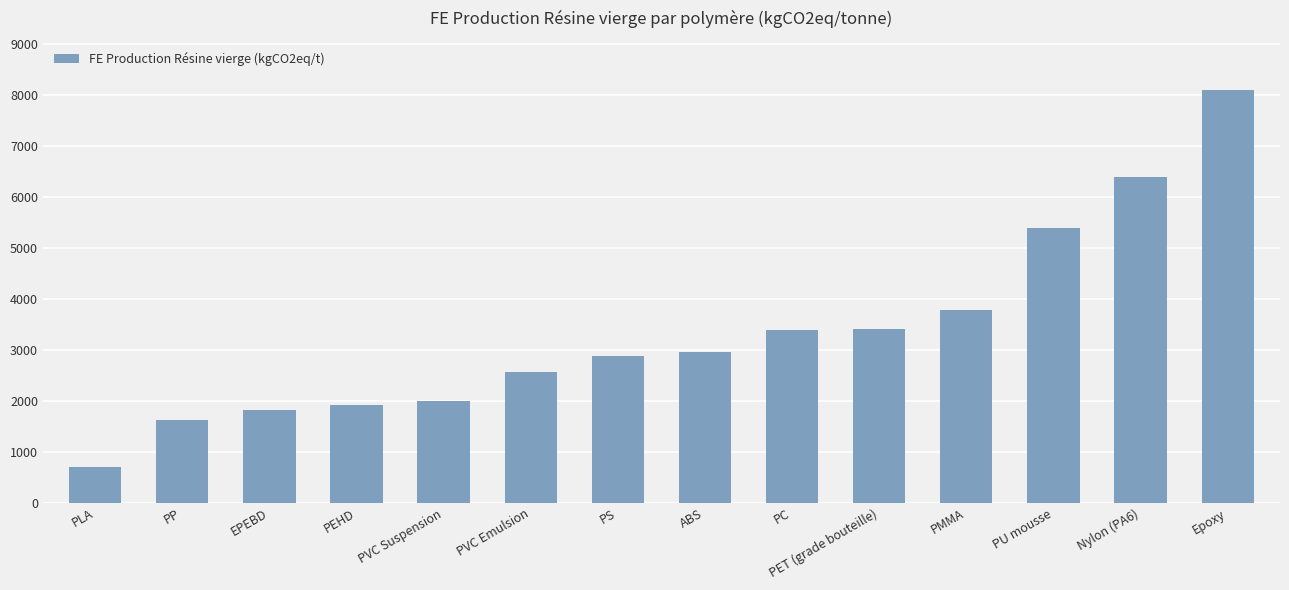

What is the change in value from PET (grade bouteille) to Epoxy?

+4690